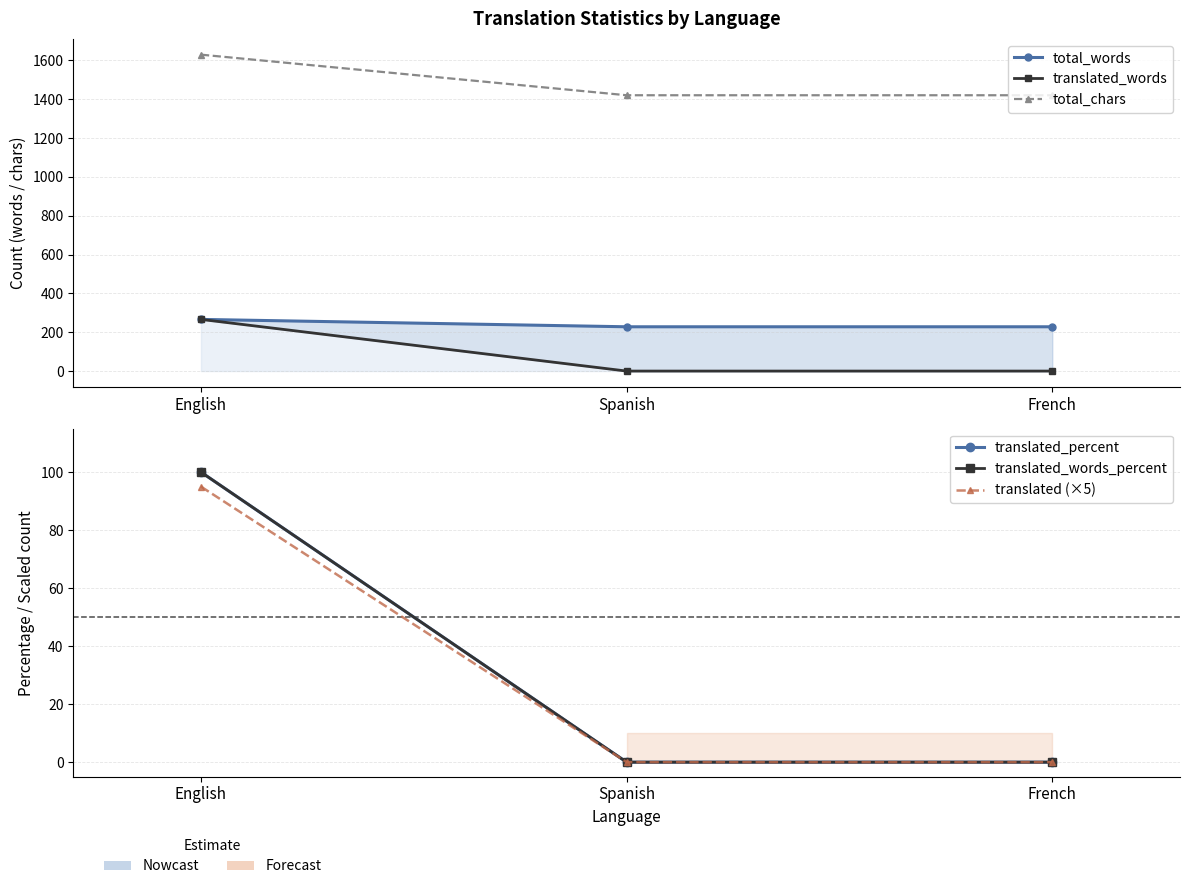

At which category is the sum across all series the highest?

English